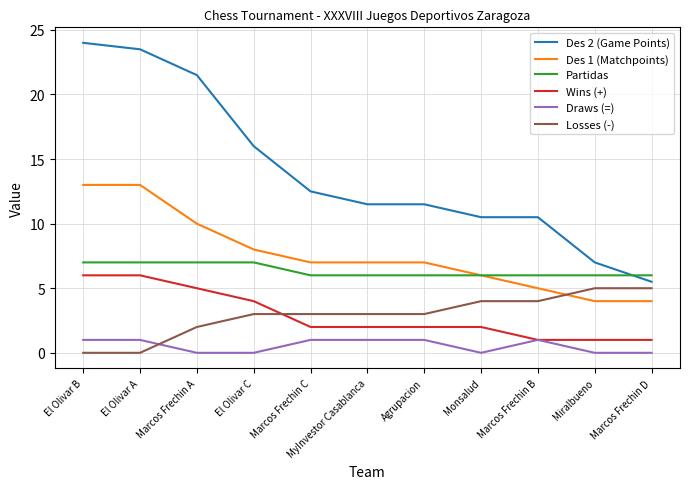

At how many categories does at least one series exceed 11?

7